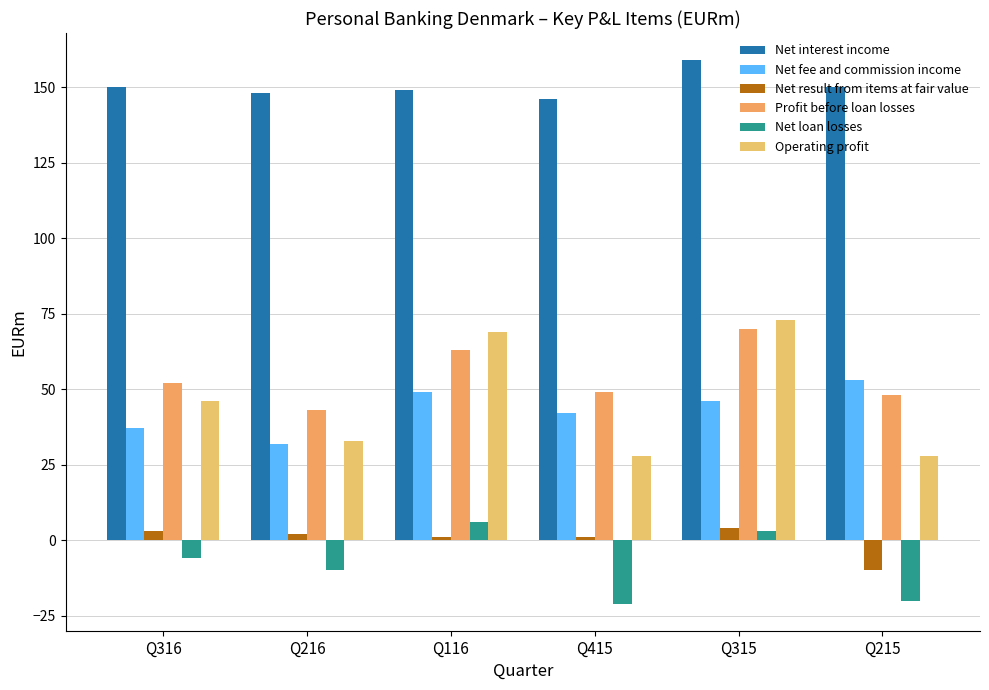

At how many categories does at least one series exceed 110?

6